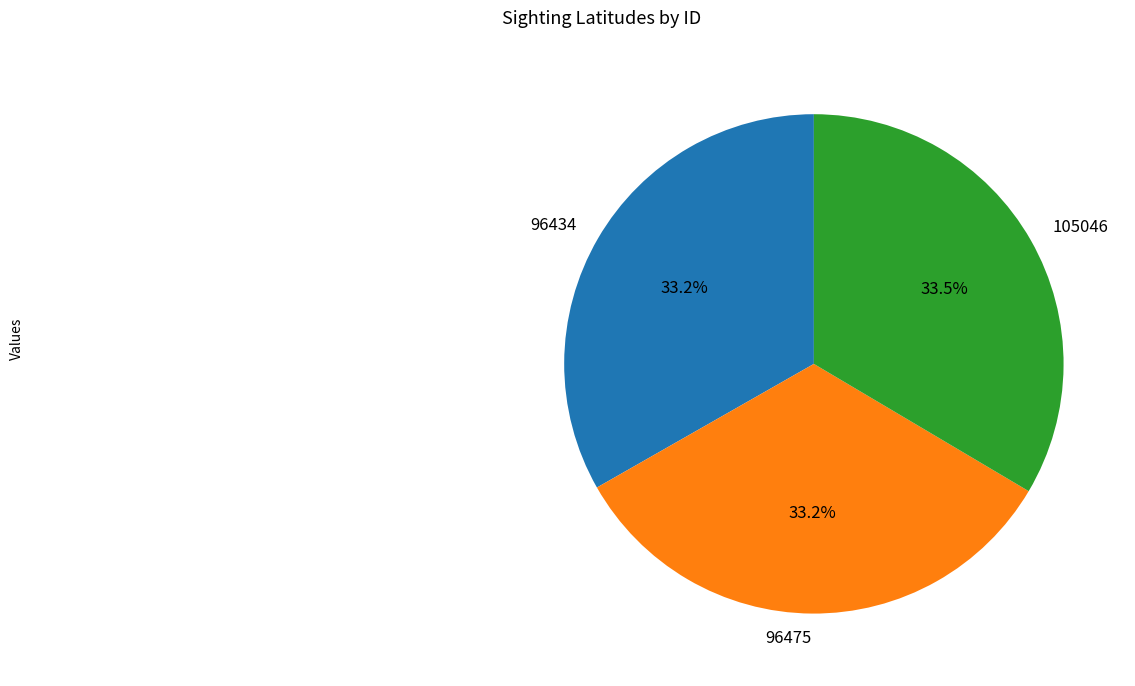

What percentage is the 96475 slice, to the nearest percent?

33%